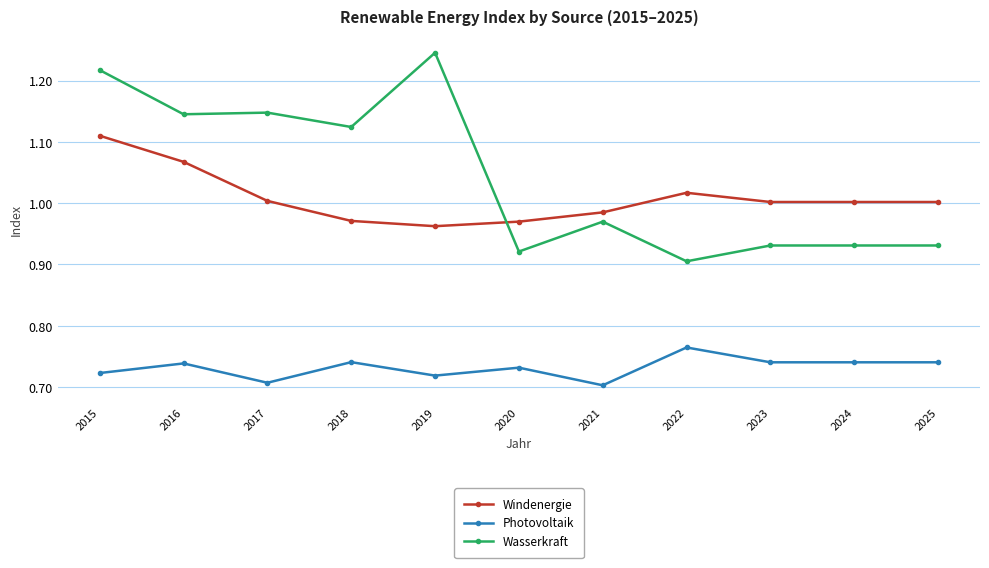

Rank the series by their maximum value, from lowest to highest.

Photovoltaik, Windenergie, Wasserkraft